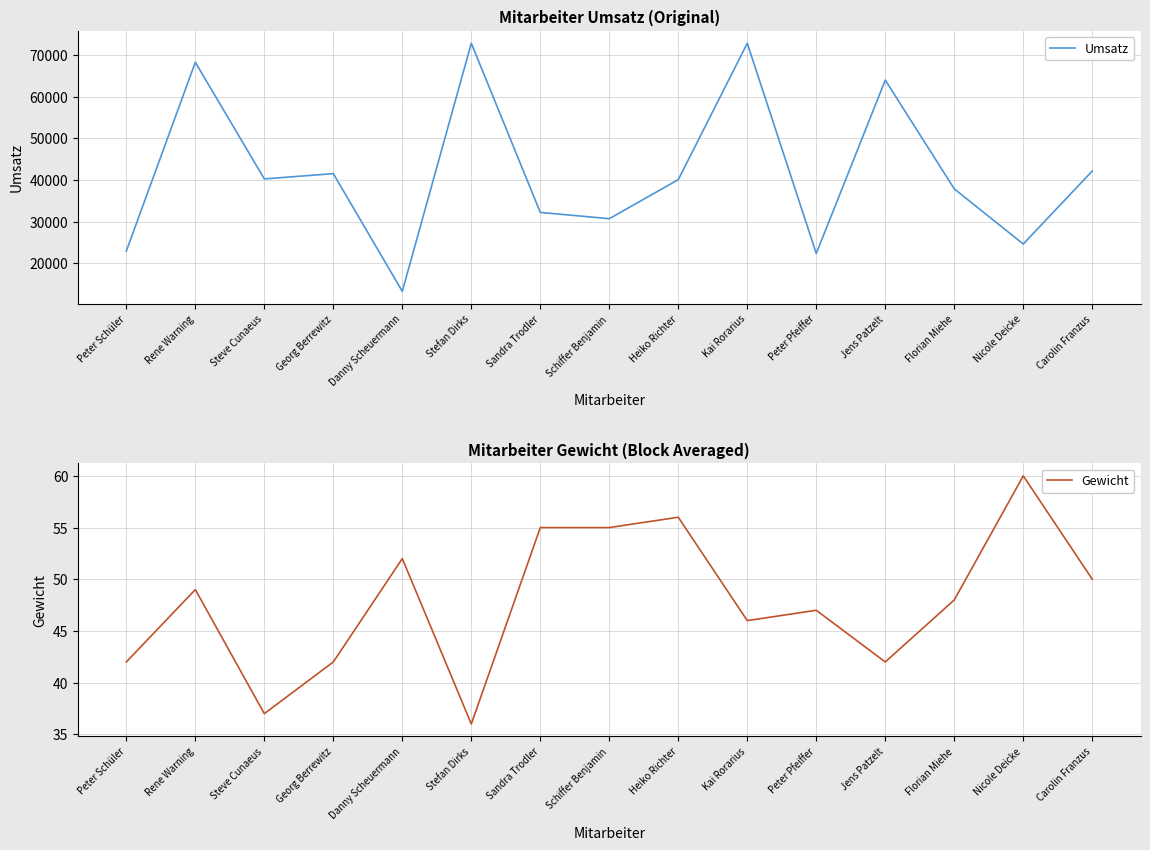

What is the minimum value for Gewicht?

36